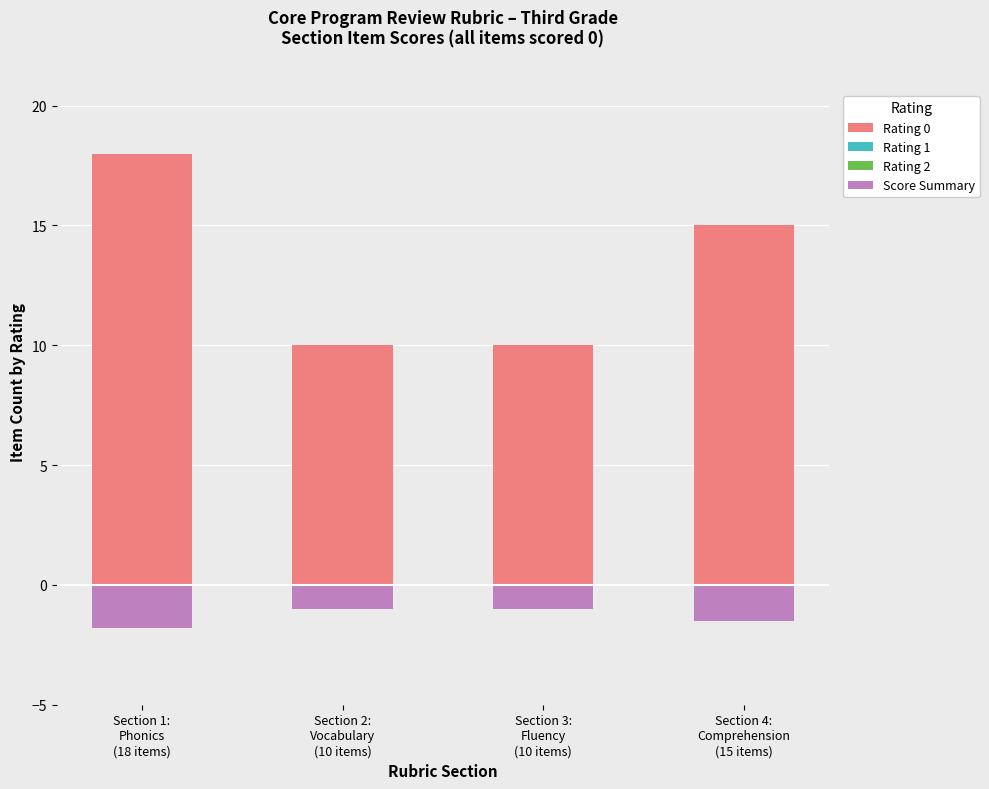

How many categories are shown in the chart?

4